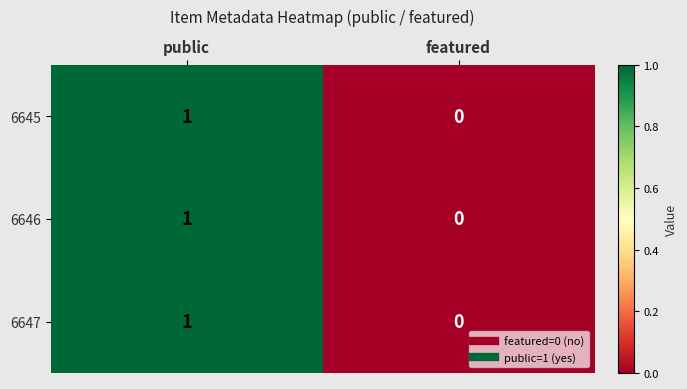

Rank the categories by 6645 value from lowest to highest.

featured, public